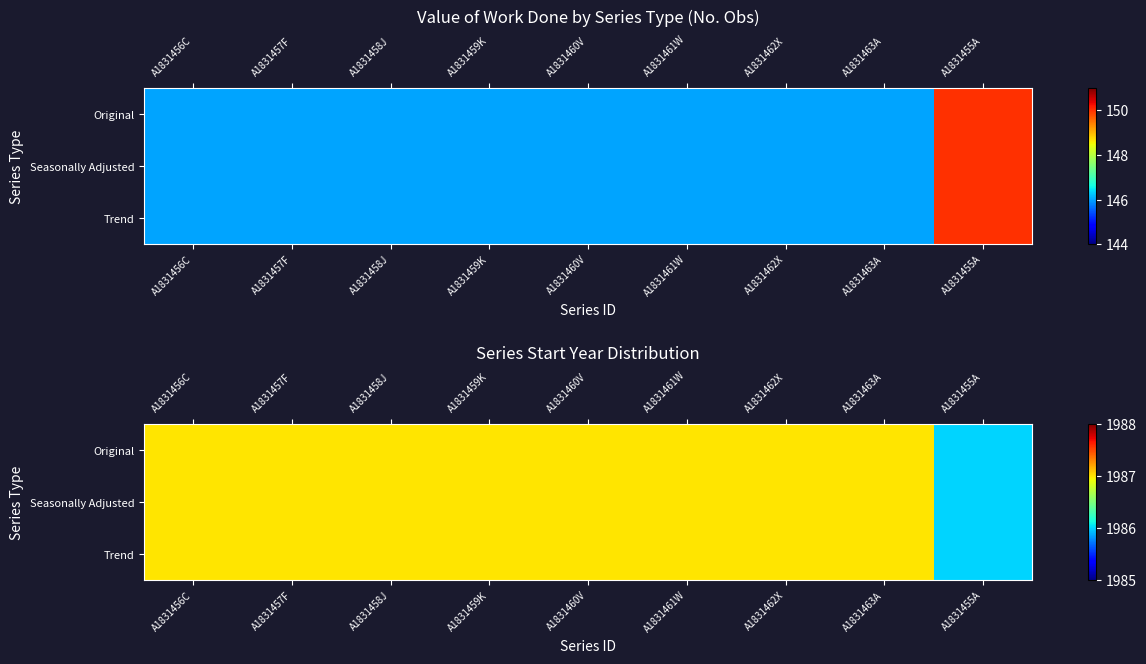

Which has a higher value, A1831459K or A1831460V?

A1831459K